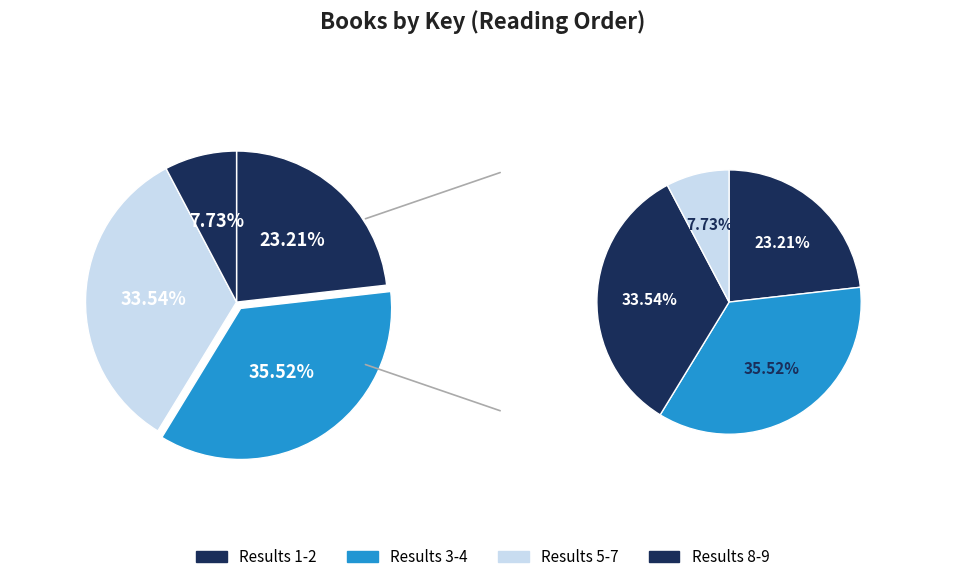

True or false: 9 accounts for 11% of the total.

False